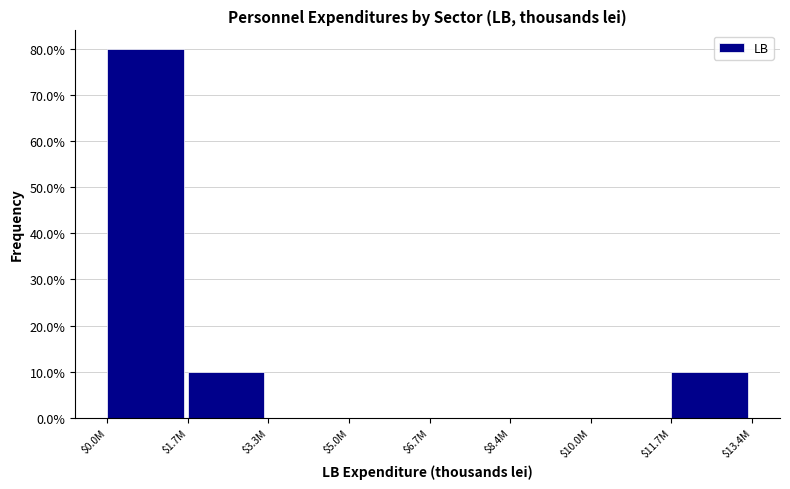

At which category does the chart reach its peak across all series?

$0.0M